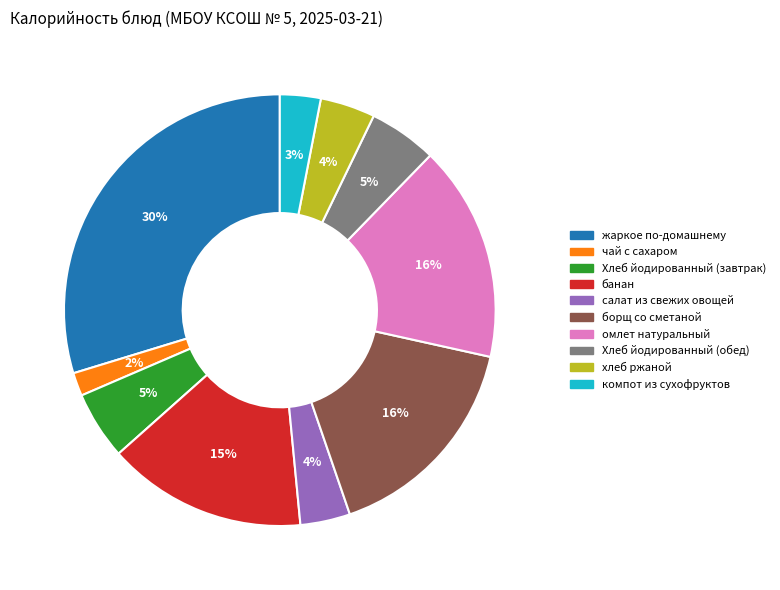

Which slice is the smallest?

чай с сахаром